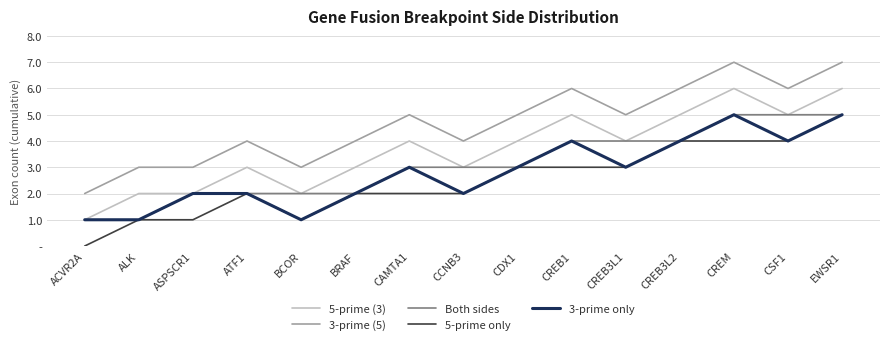

How many values in the 5-prime only series are below 2?

4